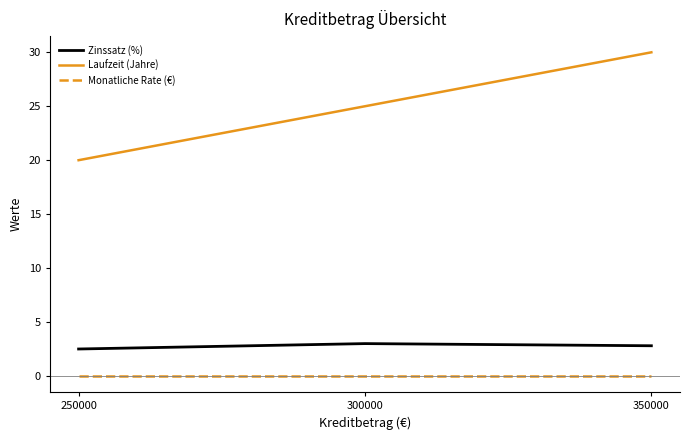

Does the chart have visible grid lines?

No